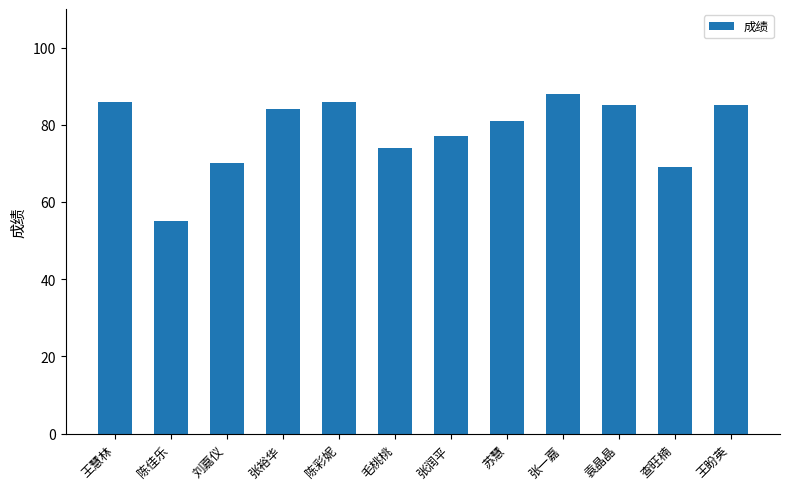

Reading left to right, list all the values displayed in this chart.

86	55	70	84	86	74	77	81	88	85	69	85